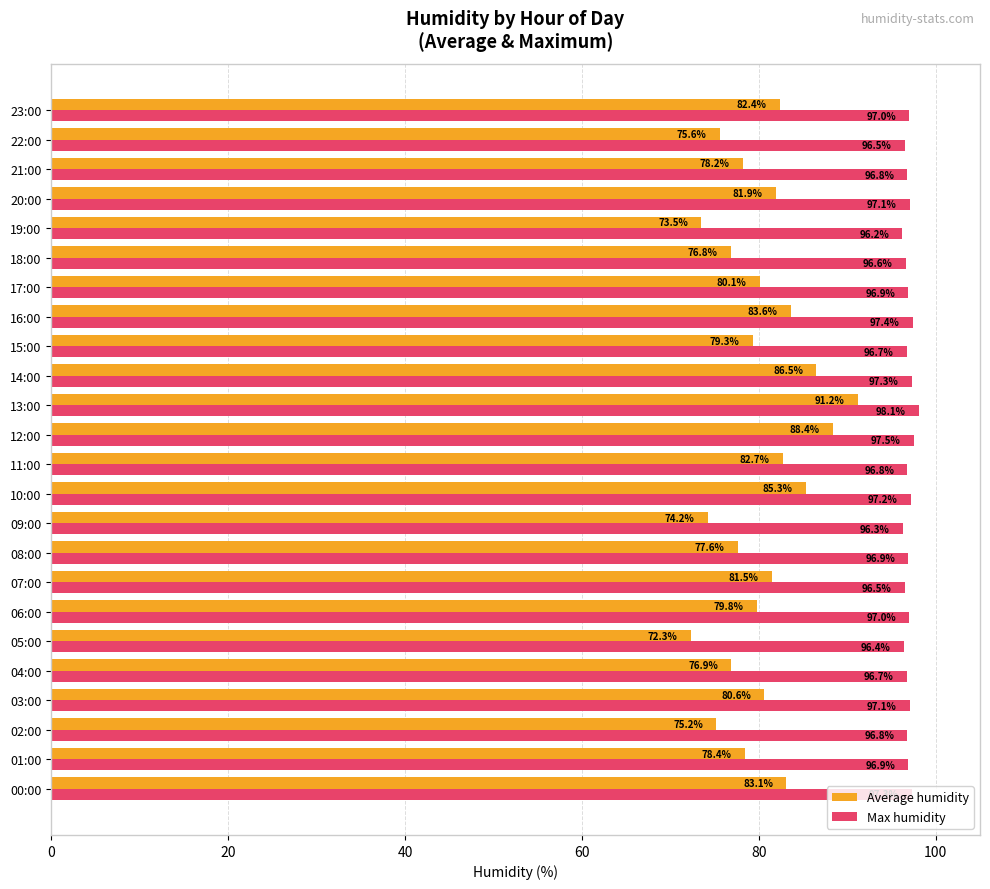

True or false: Average humidity has a value of 131.6 at 00:00.

False